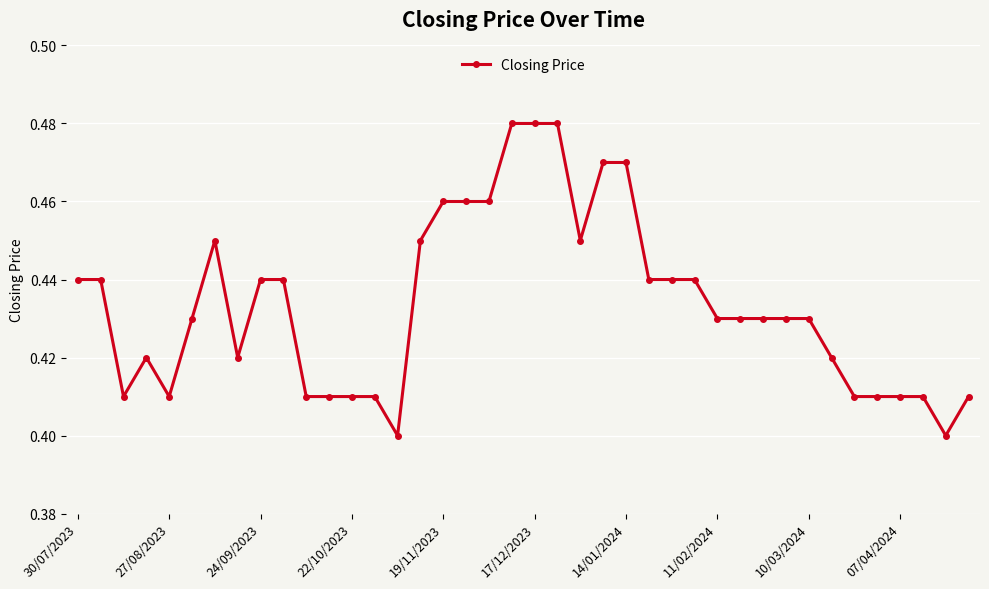

True or false: the data has more than 0 interior local peaks.

True